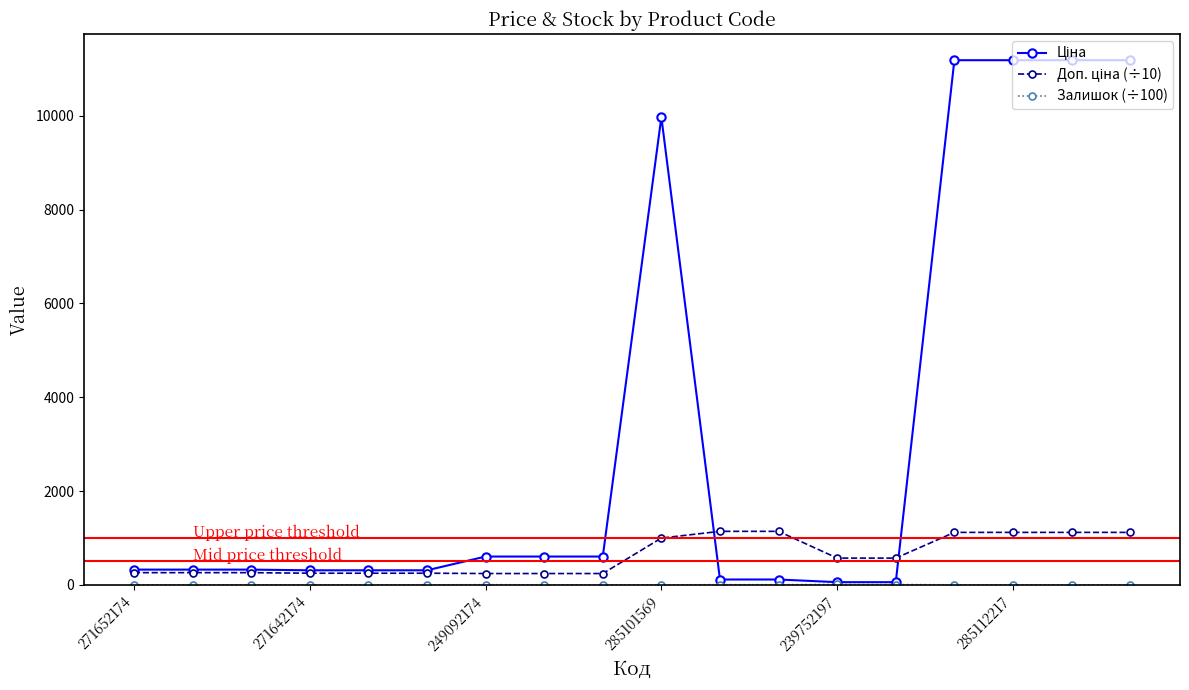

At which category is the sum across all series the highest?

14